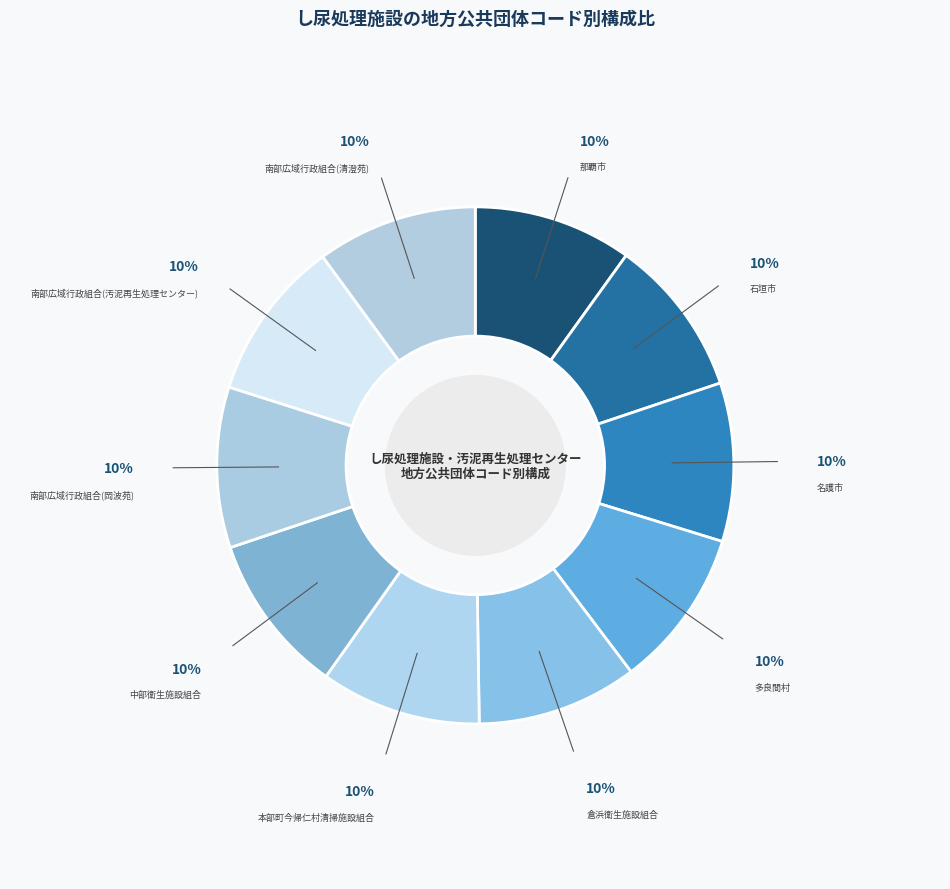

How many segments does this pie chart have?

10